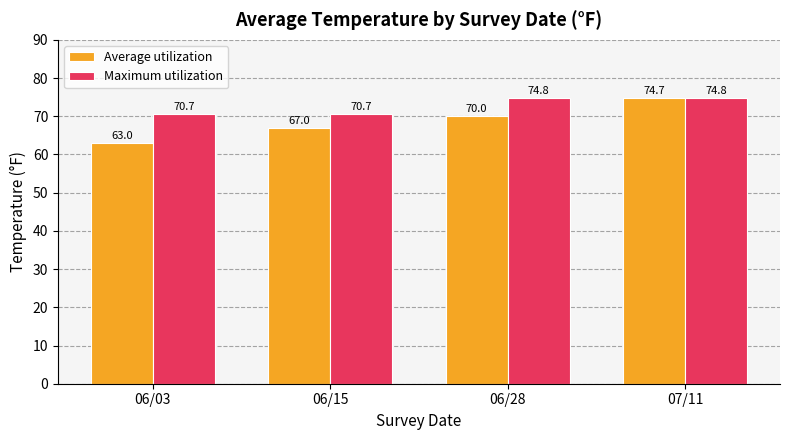

Which series has the largest total across all categories?

Maximum utilization